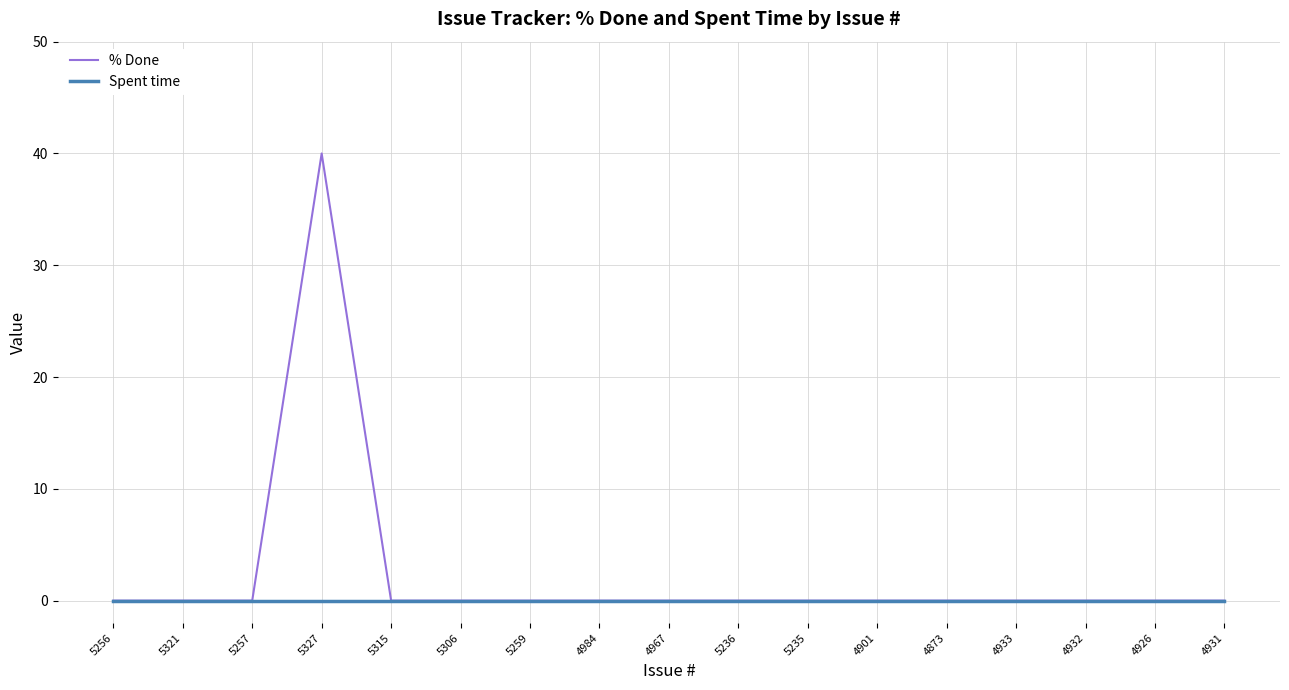

Which series has the largest total across all categories?

% Done